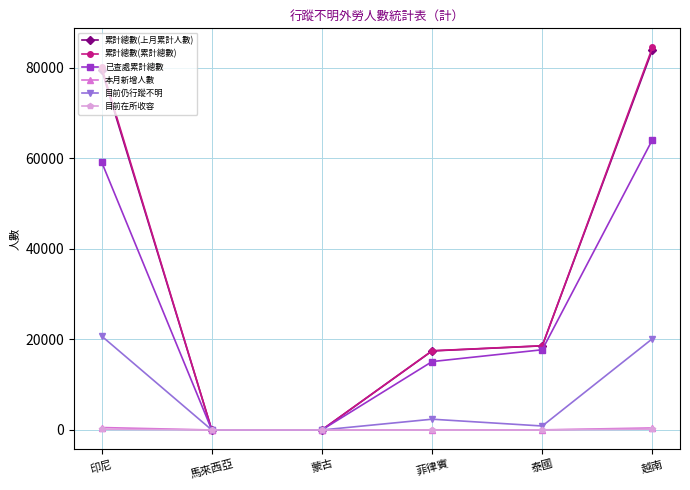

How many series are shown in this chart?

6